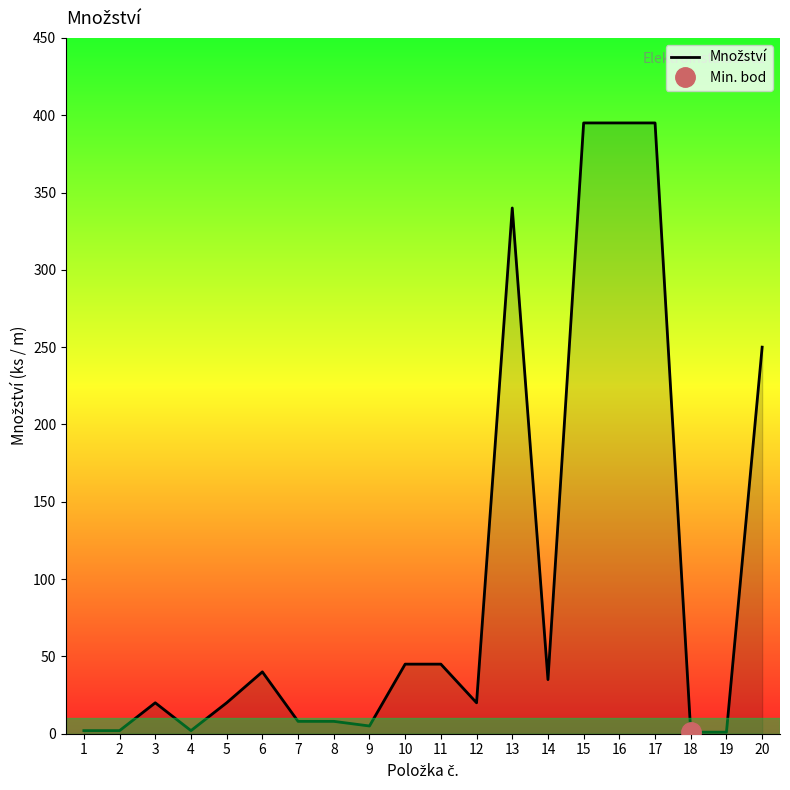

Which has a higher value, 2 or 16?

16